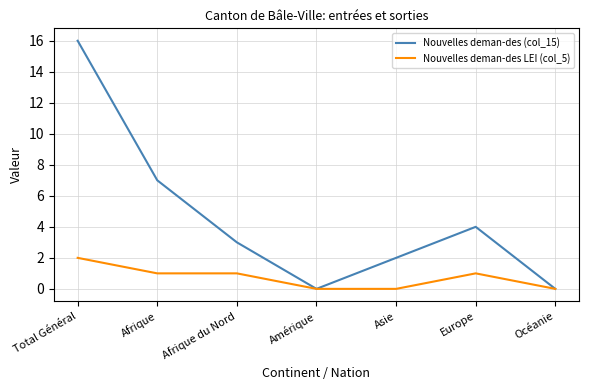

Count the Nouvelles deman-des LEI (col_5) values in the range 0 to 1.

6